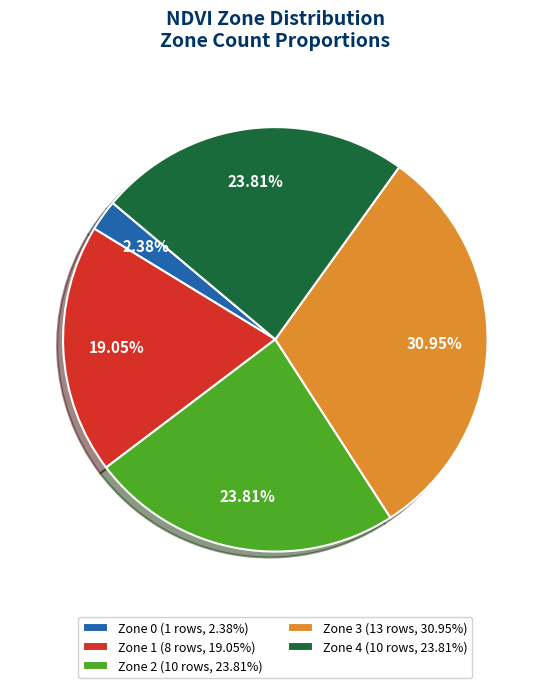

What is the total percentage of Zone 0 and Zone 3?

33.3%